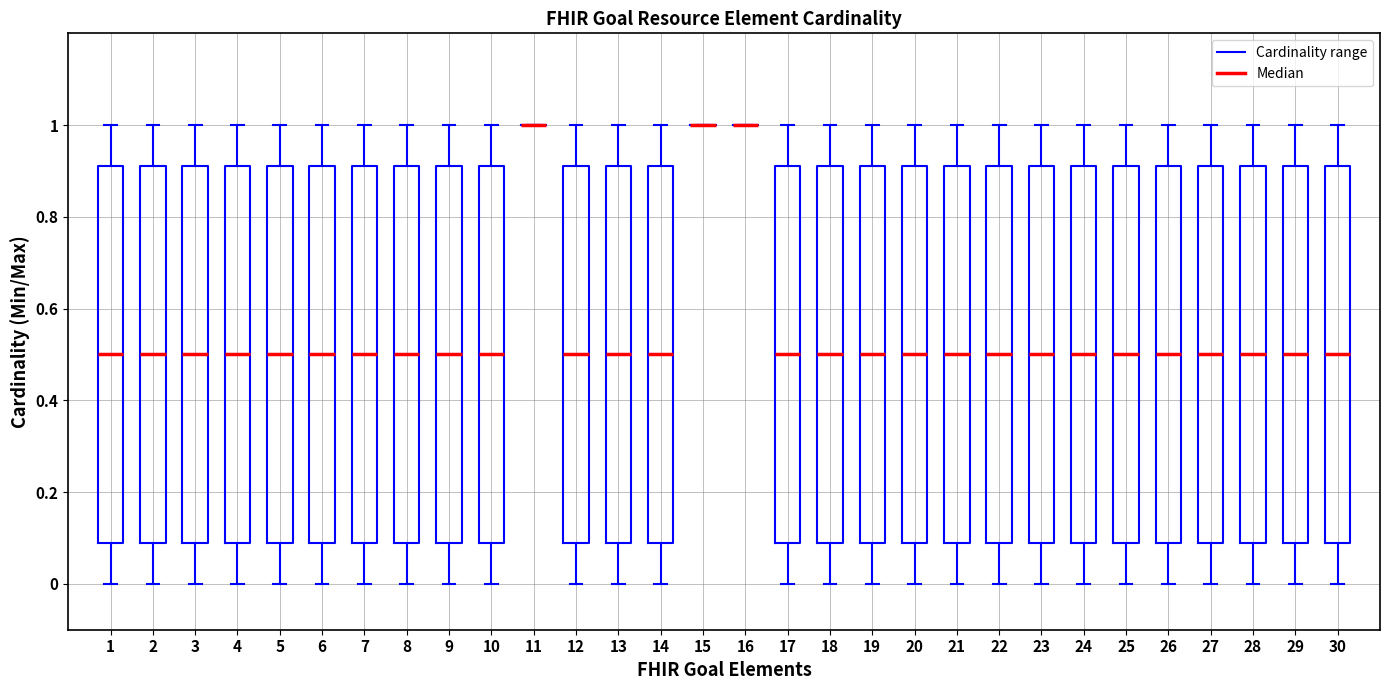

Reading left to right, read every box against the y-axis: the position of its median line, the range the box covers, and the ends of its whiskers. The values are not printed on the chart, so give them approximately, as read against the axis.

1: median 0.50, box 0.10 to 0.92, whiskers 0.00 to 1.00
2: median 0.50, box 0.10 to 0.92, whiskers 0.00 to 1.00
3: median 0.50, box 0.10 to 0.92, whiskers 0.00 to 1.00
4: median 0.50, box 0.10 to 0.92, whiskers 0.00 to 1.00
5: median 0.50, box 0.10 to 0.92, whiskers 0.00 to 1.00
6: median 0.50, box 0.10 to 0.92, whiskers 0.00 to 1.00
7: median 0.50, box 0.10 to 0.92, whiskers 0.00 to 1.00
8: median 0.50, box 0.10 to 0.92, whiskers 0.00 to 1.00
9: median 0.50, box 0.10 to 0.92, whiskers 0.00 to 1.00
10: median 0.50, box 0.10 to 0.92, whiskers 0.00 to 1.00
11: box collapsed to a line at 1.00, whiskers 1.00 to 1.00
12: median 0.50, box 0.10 to 0.92, whiskers 0.00 to 1.00
13: median 0.50, box 0.10 to 0.92, whiskers 0.00 to 1.00
14: median 0.50, box 0.10 to 0.92, whiskers 0.00 to 1.00
15: box collapsed to a line at 1.00, whiskers 1.00 to 1.00
16: box collapsed to a line at 1.00, whiskers 1.00 to 1.00
17: median 0.50, box 0.10 to 0.92, whiskers 0.00 to 1.00
18: median 0.50, box 0.10 to 0.92, whiskers 0.00 to 1.00
19: median 0.50, box 0.10 to 0.92, whiskers 0.00 to 1.00
20: median 0.50, box 0.10 to 0.92, whiskers 0.00 to 1.00
21: median 0.50, box 0.10 to 0.92, whiskers 0.00 to 1.00
22: median 0.50, box 0.10 to 0.92, whiskers 0.00 to 1.00
23: median 0.50, box 0.10 to 0.92, whiskers 0.00 to 1.00
24: median 0.50, box 0.10 to 0.92, whiskers 0.00 to 1.00
25: median 0.50, box 0.10 to 0.92, whiskers 0.00 to 1.00
26: median 0.50, box 0.10 to 0.92, whiskers 0.00 to 1.00
27: median 0.50, box 0.10 to 0.92, whiskers 0.00 to 1.00
28: median 0.50, box 0.10 to 0.92, whiskers 0.00 to 1.00
29: median 0.50, box 0.10 to 0.92, whiskers 0.00 to 1.00
30: median 0.50, box 0.10 to 0.92, whiskers 0.00 to 1.00